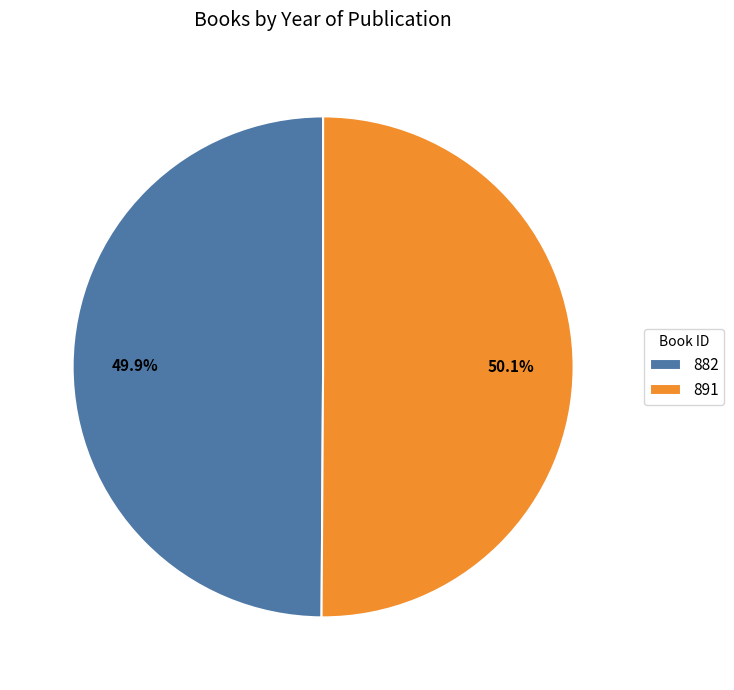

How many segments does this pie chart have?

2